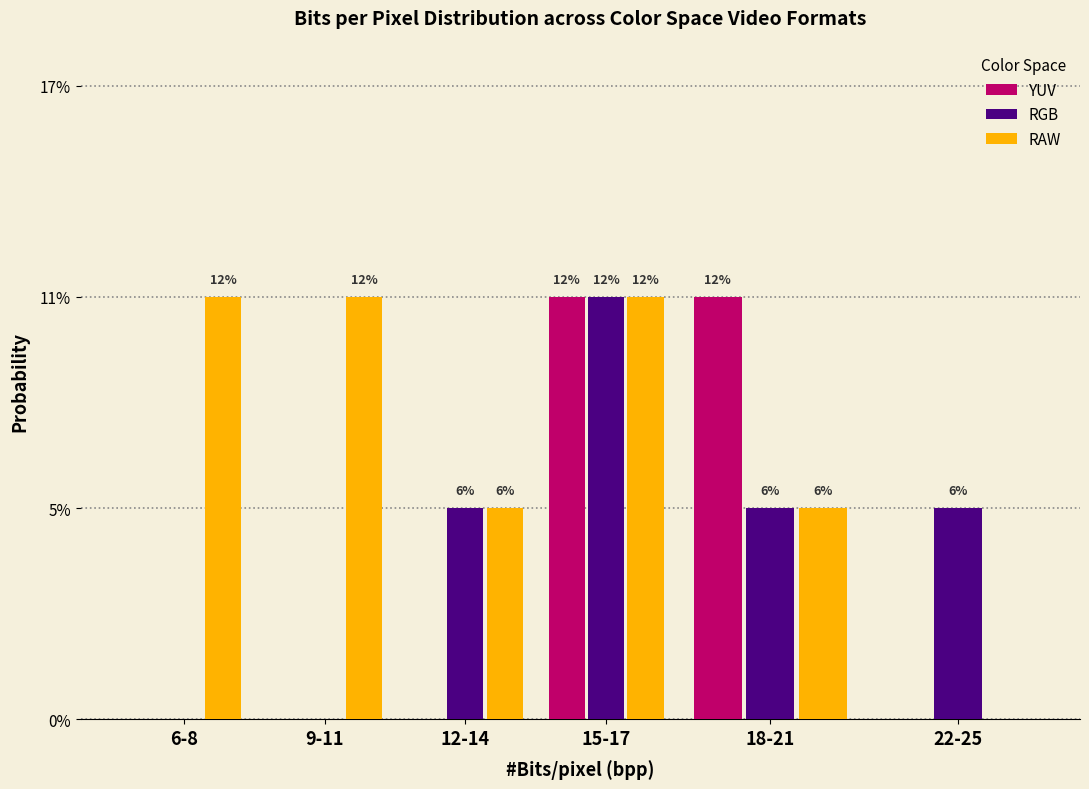

Are the bars horizontal?

No